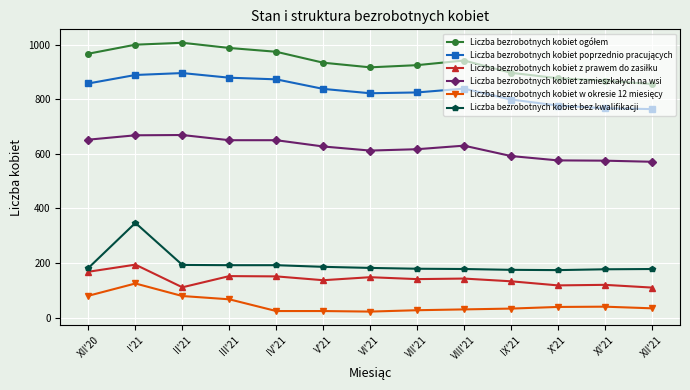

What is the difference between the maximum and minimum values in the Liczba bezrobotnych kobiet bez kwalifikacji series?

173